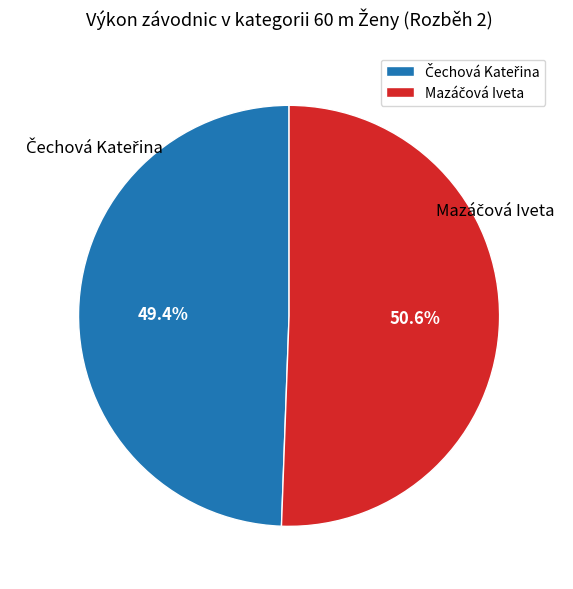

Is there a majority slice in this chart?

Yes